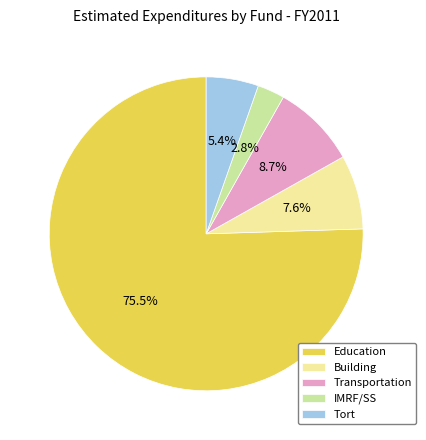

What portion of the pie excludes Building?

92.4%